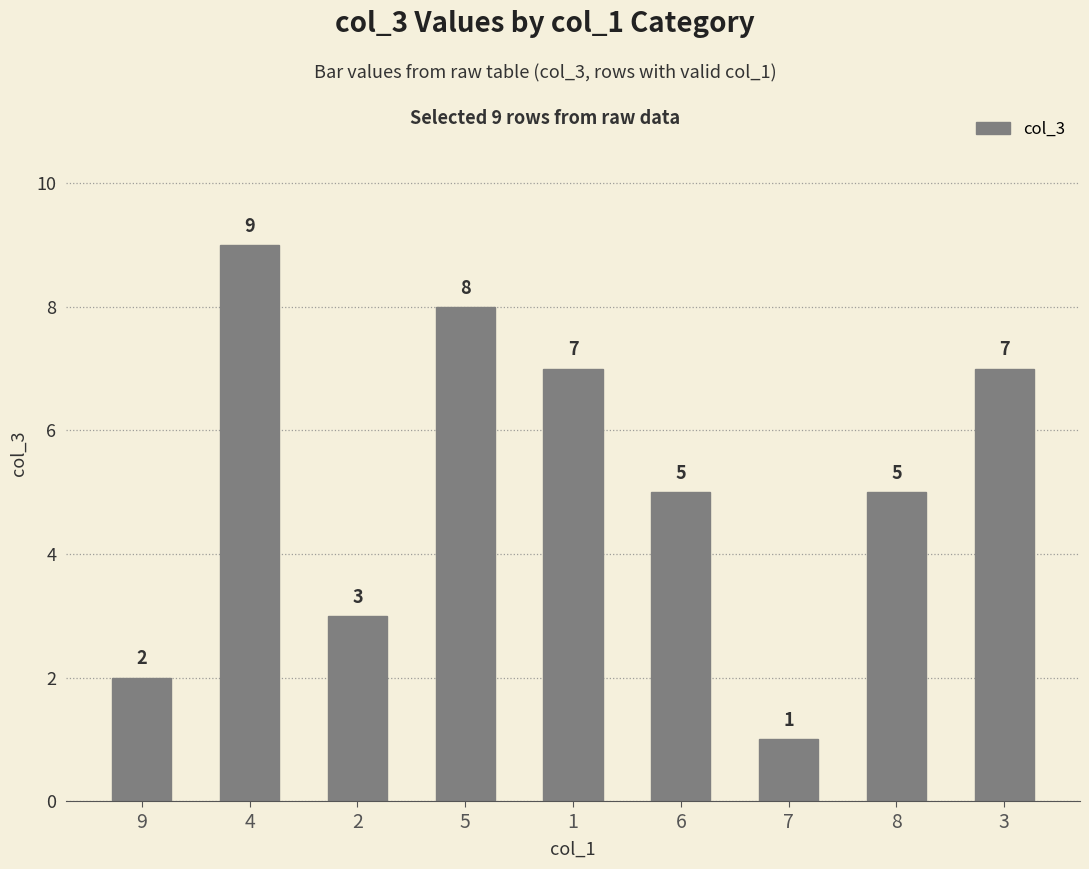

How many values are below 5?

3